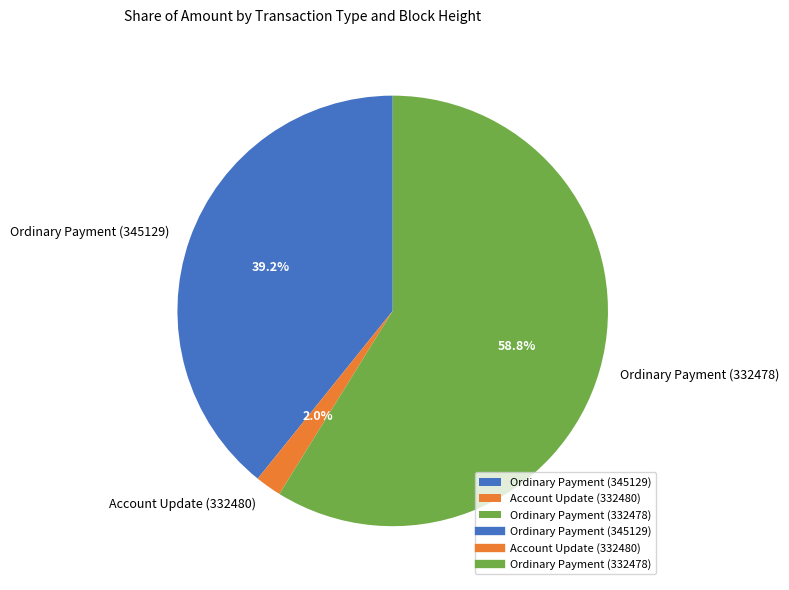

Count the number of slices in the pie.

3